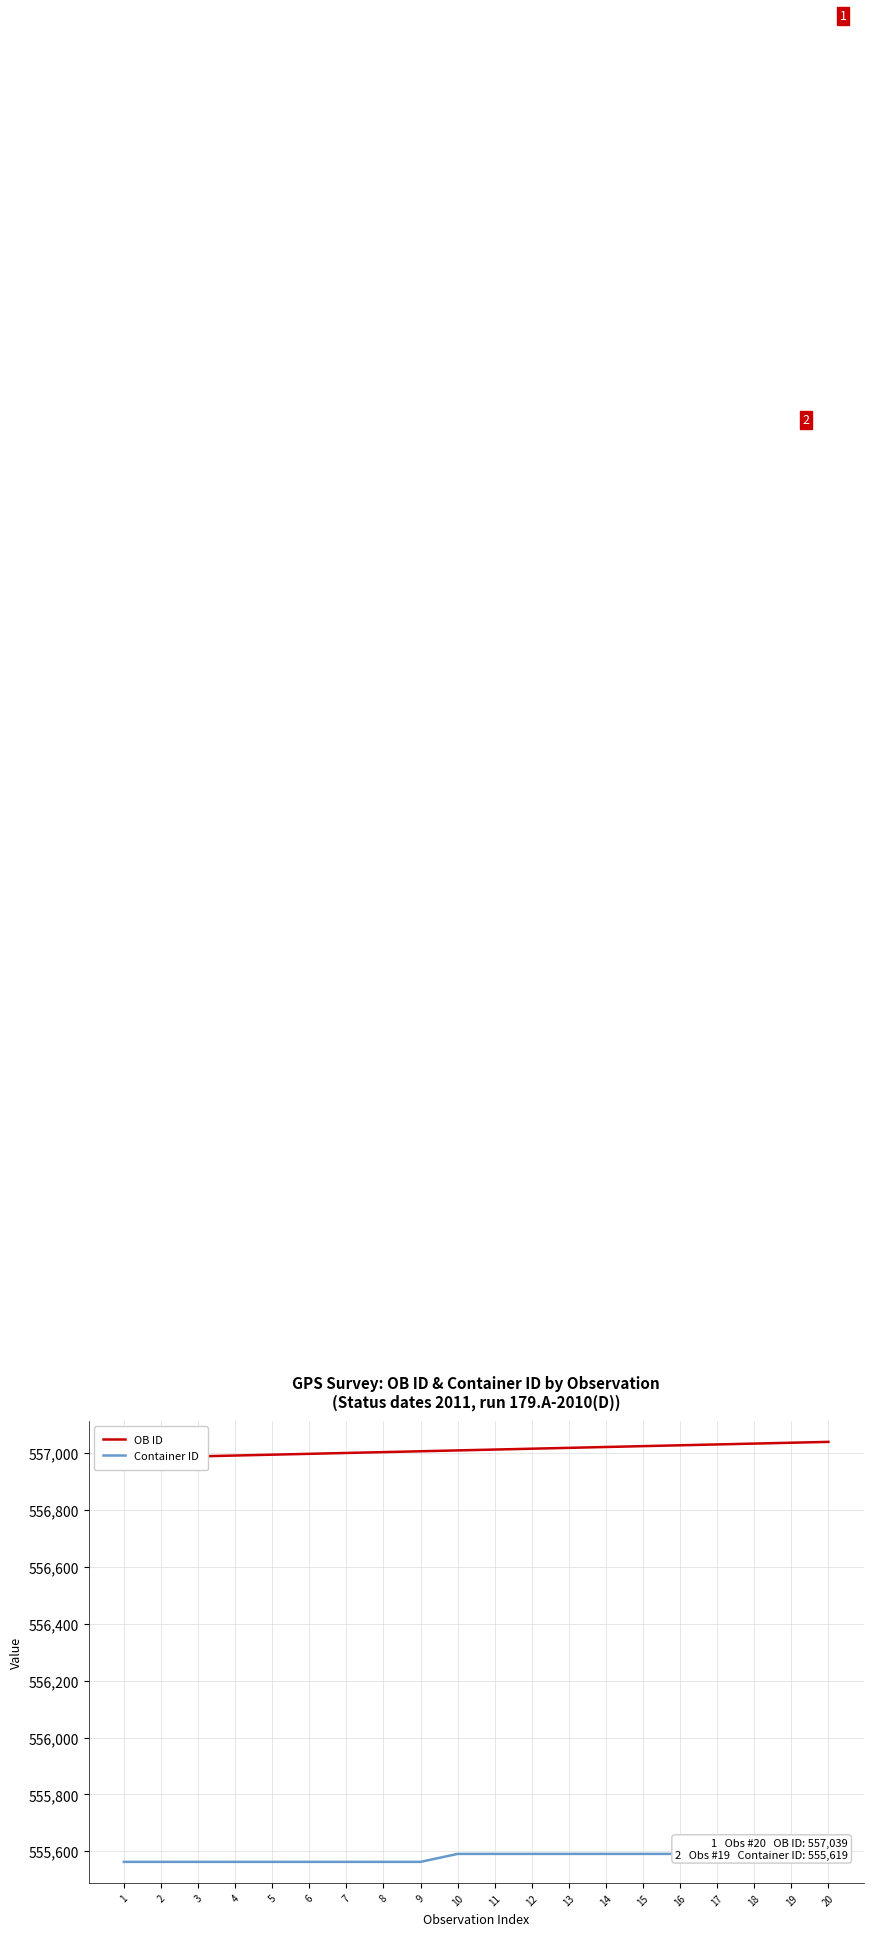

The OB ID series shows 556991 at 4. True or false?

True